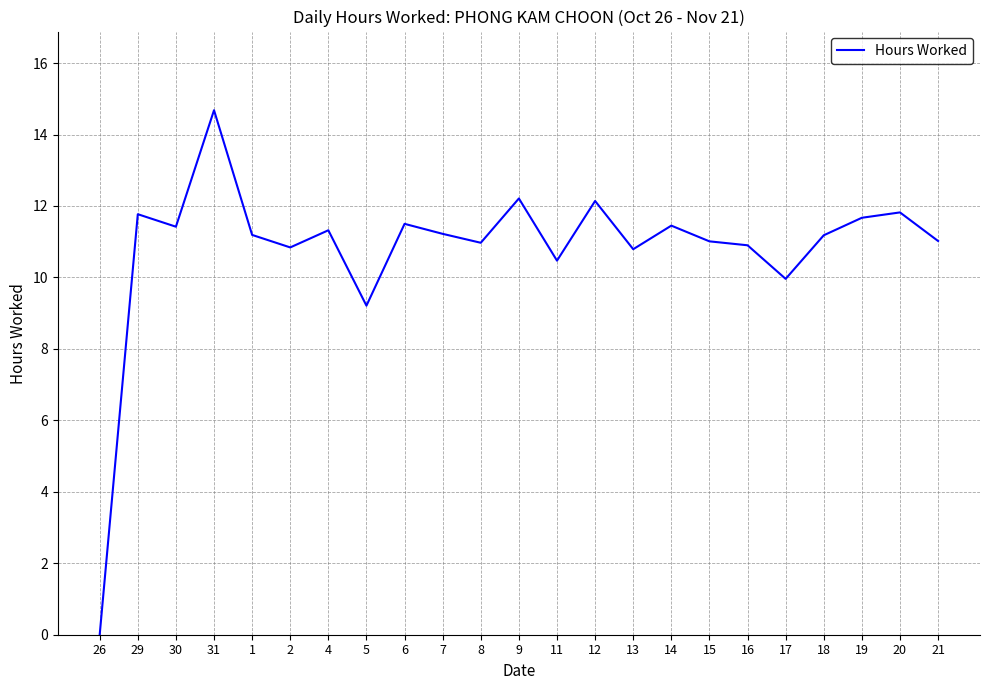

What is the change in value from 26 to 1?

+11.2